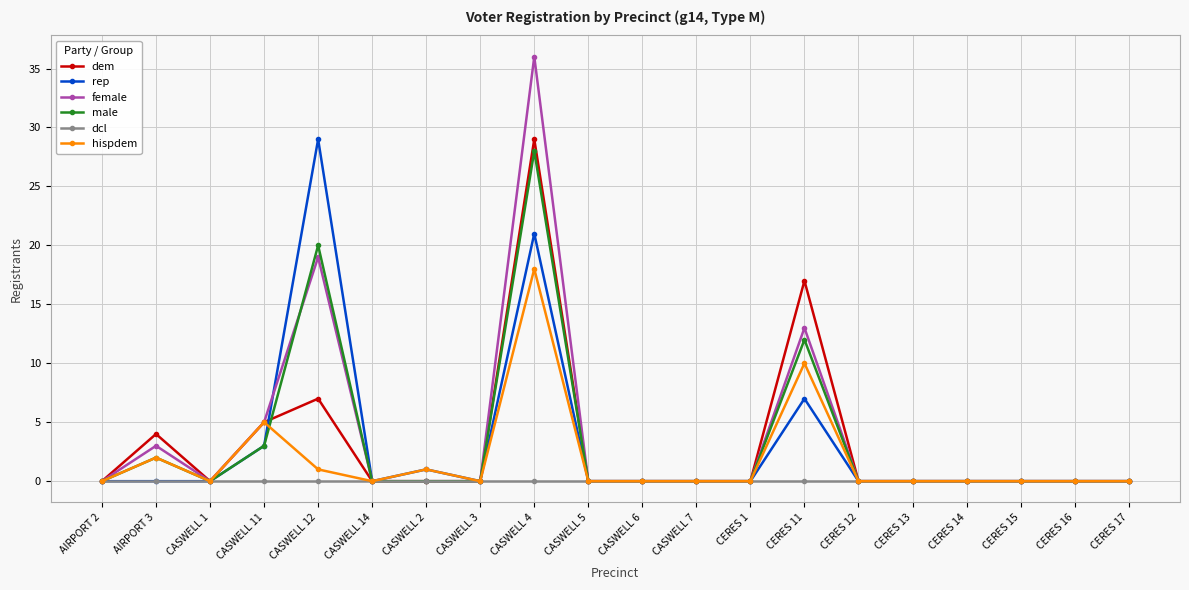

Count the number of data series in this chart.

6